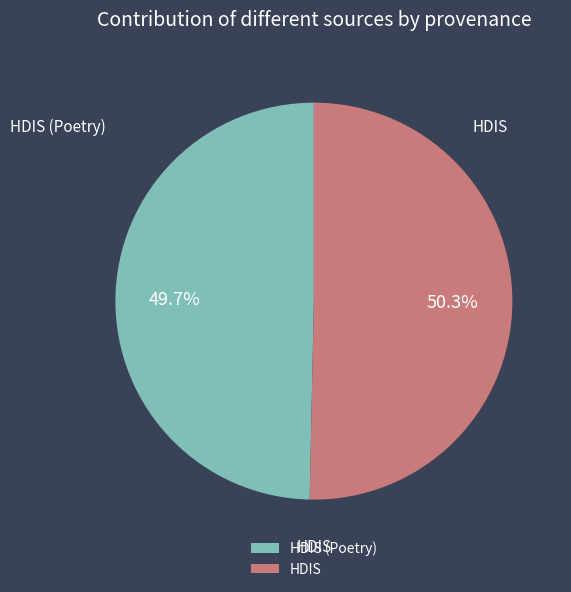

Which category accounts for the majority?

HDIS